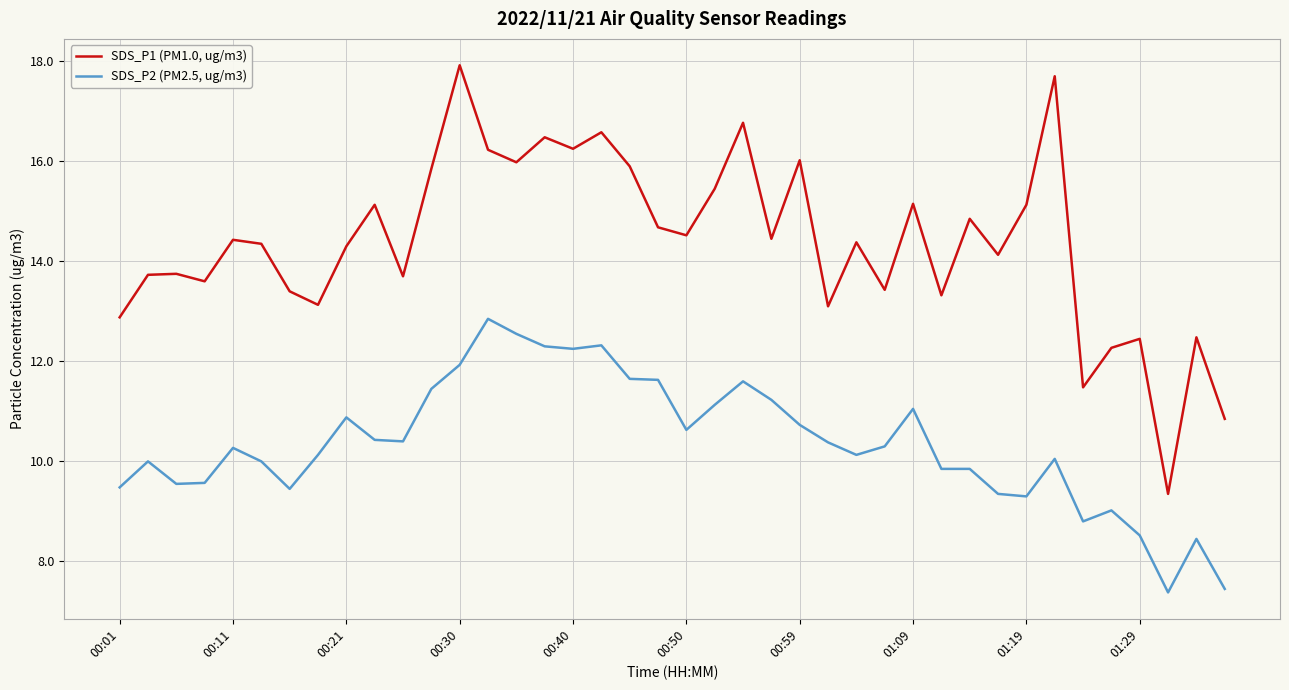

True or false: SDS_P1 (PM1.0, ug/m3) and SDS_P2 (PM2.5, ug/m3) intersect in this chart.

False